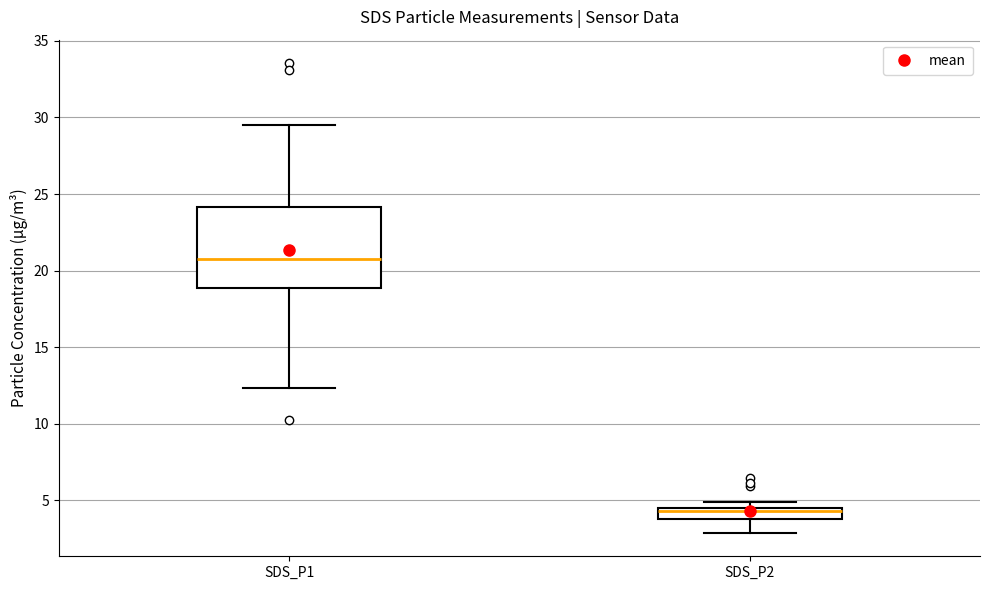

Where is the upper edge of the box for SDS_P1 on the y-axis? The values are not printed on the chart, so give them approximately, as read against the axis.

24.0